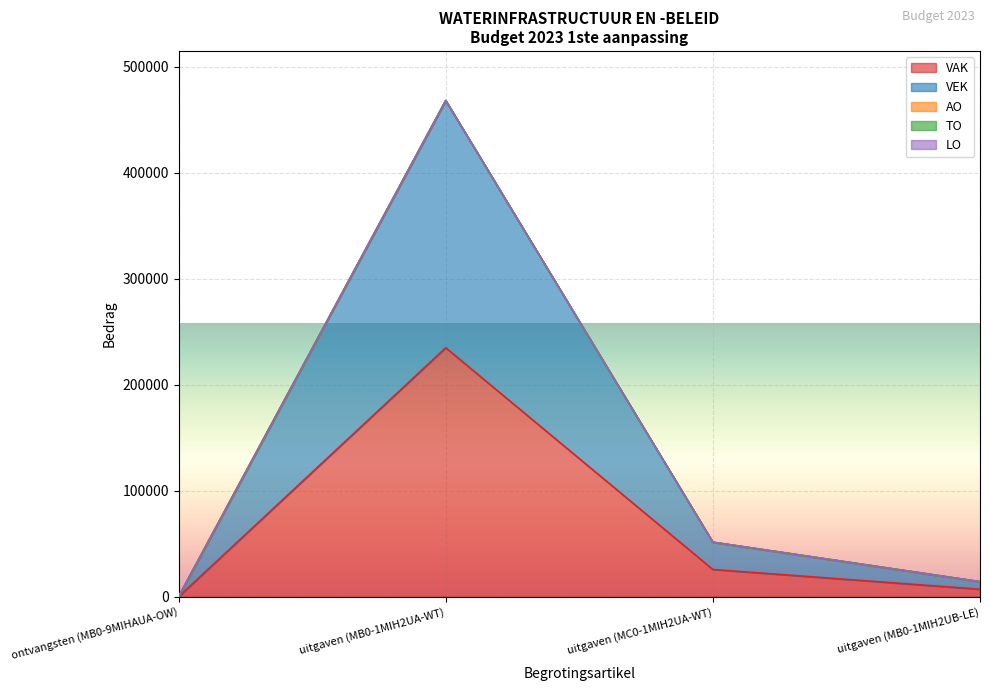

Which has a higher value, uitgaven (MB0-1MIH2UB-LE) or ontvangsten (MB0-9MIHAUA-OW)?

uitgaven (MB0-1MIH2UB-LE)